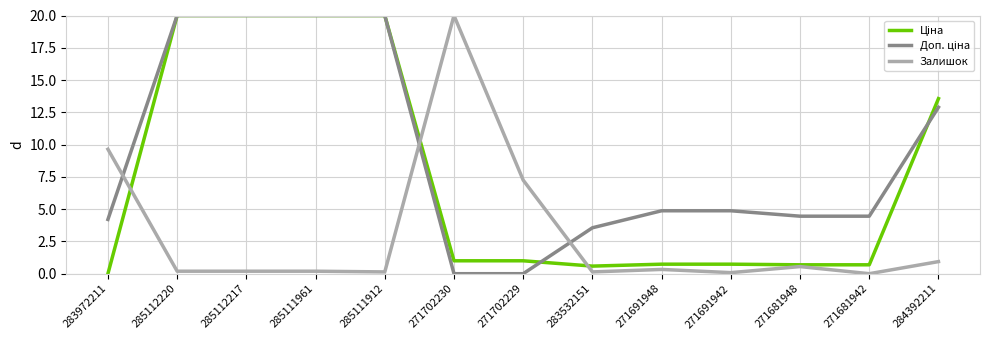

What is the maximum value for Залишок?

20.0